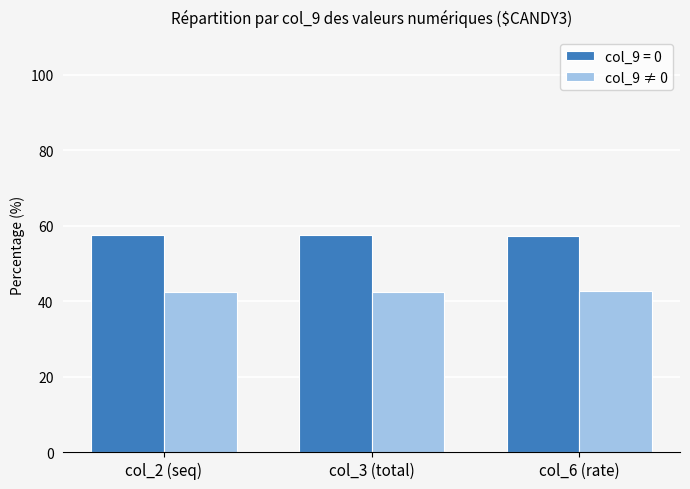

What is the smallest value displayed?

42.5